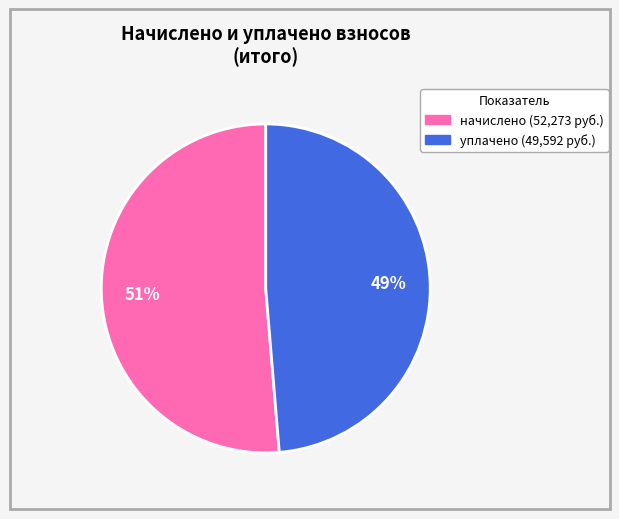

Does any single category account for the majority?

Yes